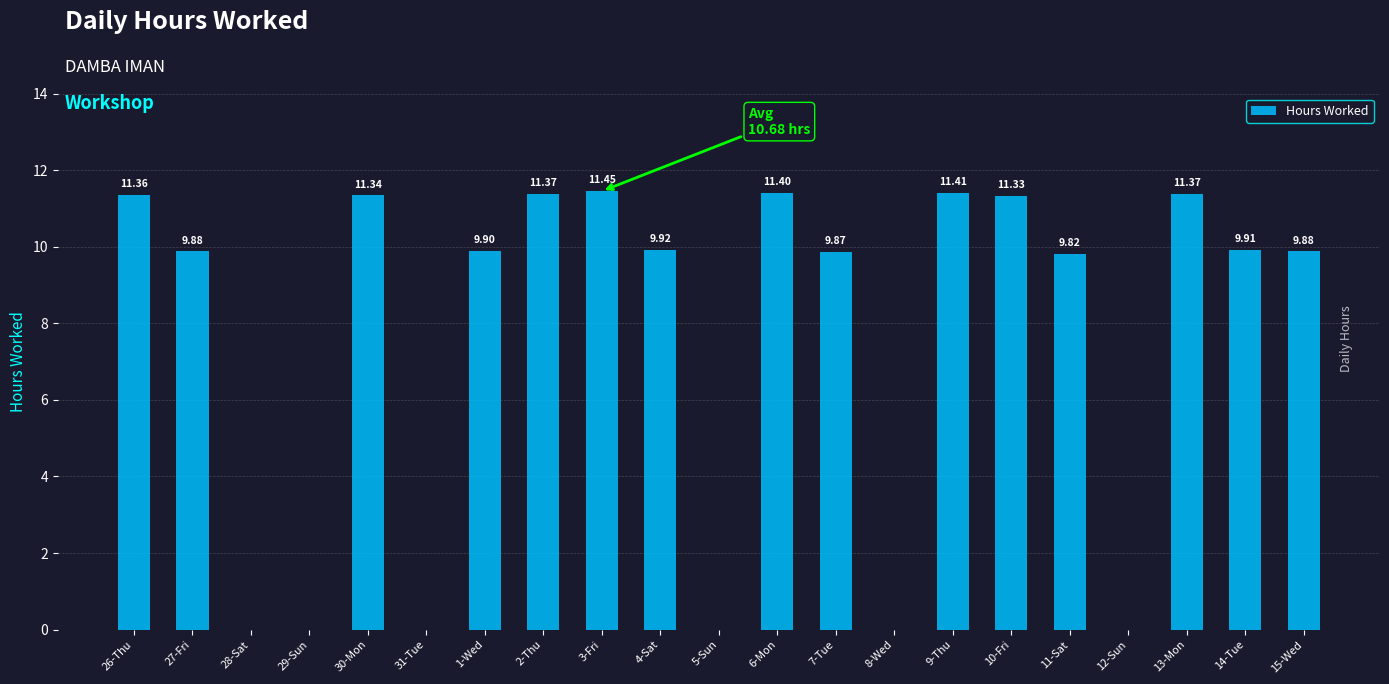

How many values exceed 9?

15